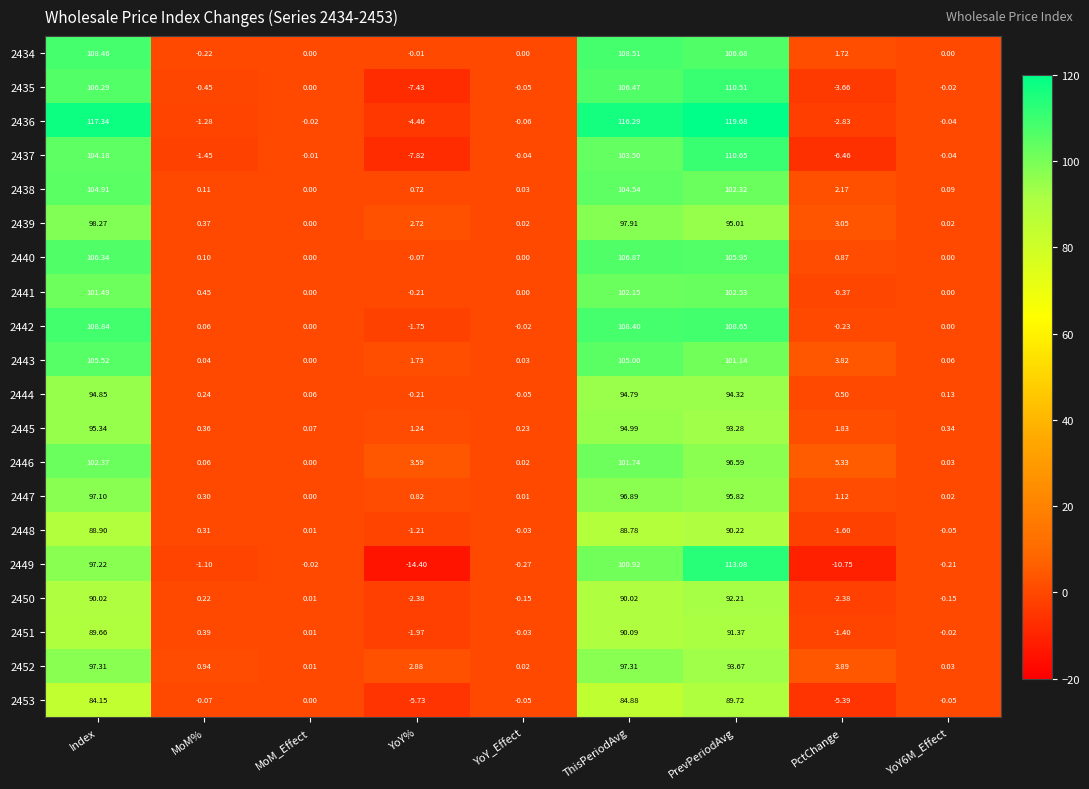

Which label corresponds to the largest value in the chart?

PrevPeriodAvg